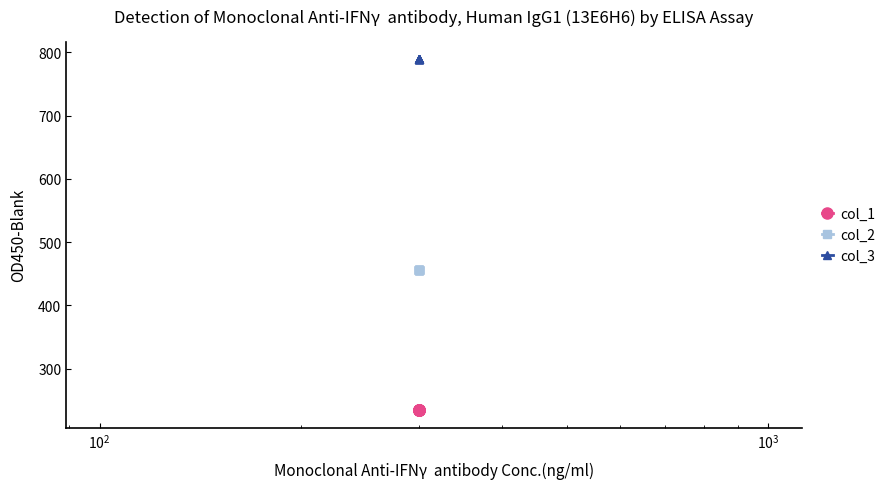

Is it true that col_1 equals 234 at $\mathdefault{10^{3}}$?

True